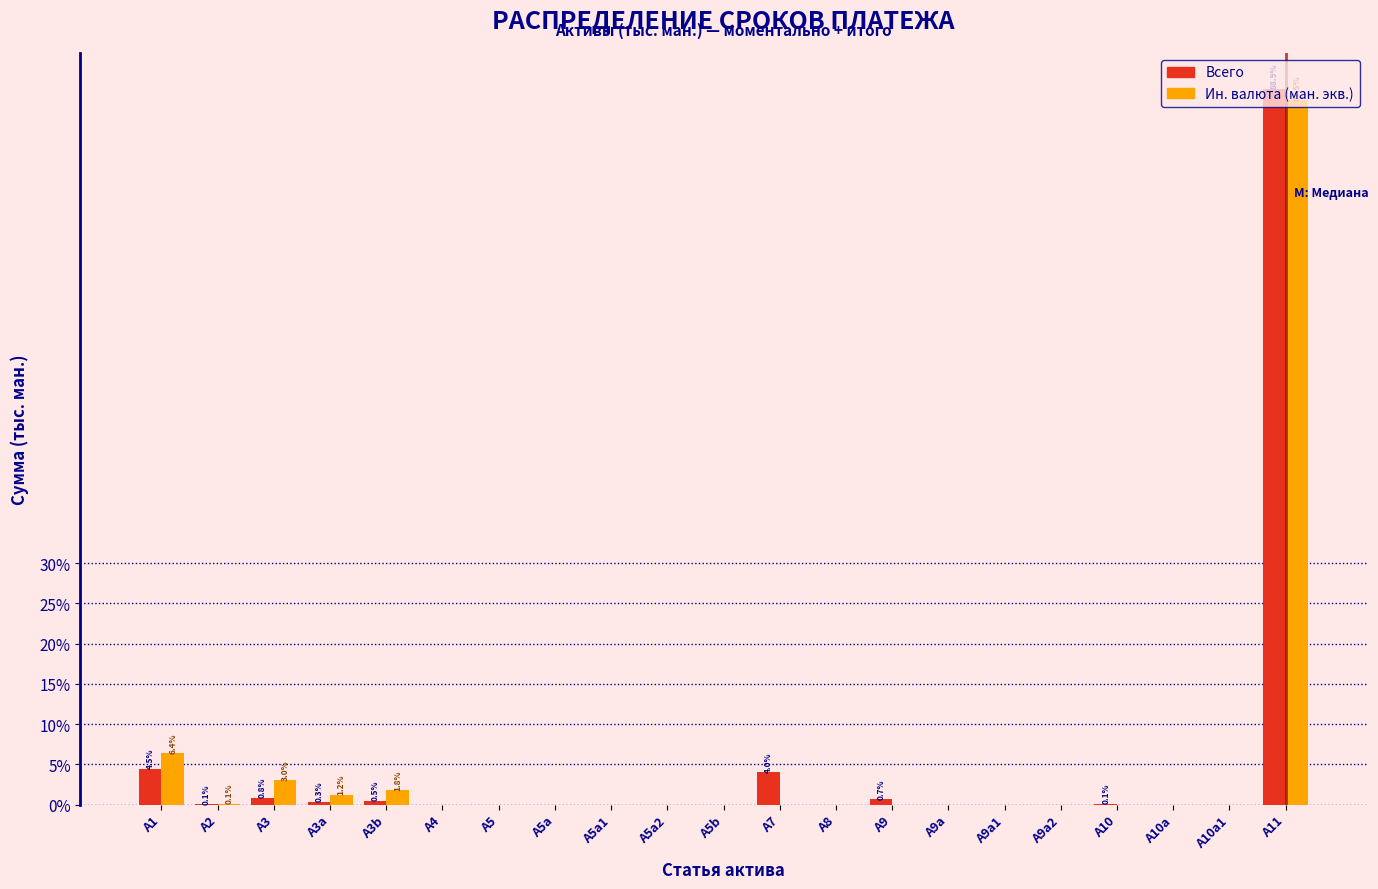

What is the highest value of the Всего series?

88.9